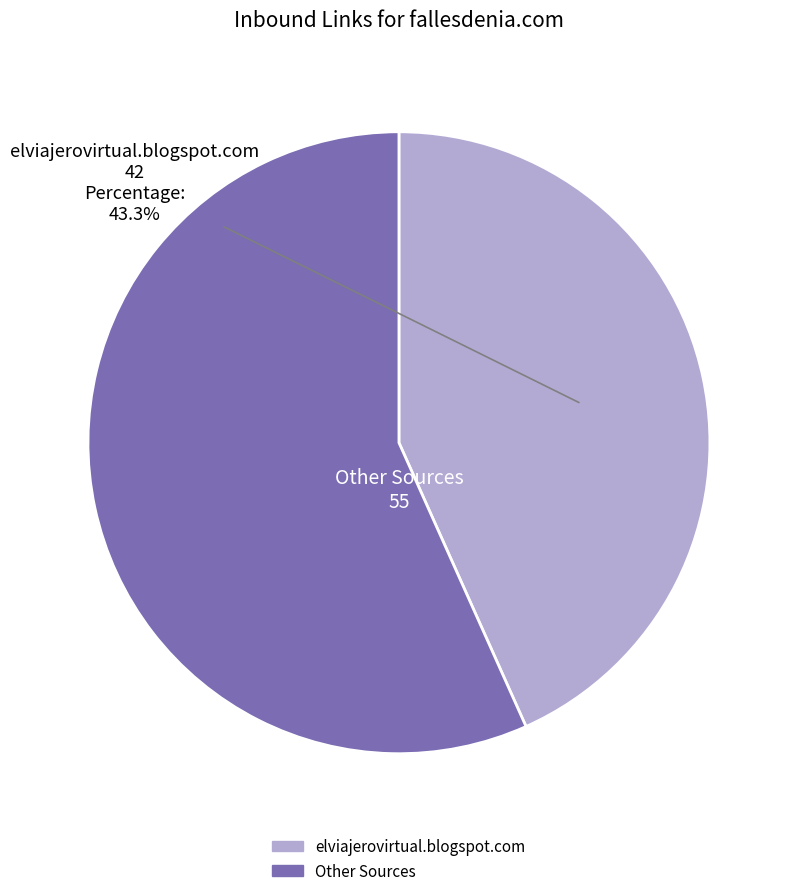

Does any single category account for the majority?

Yes